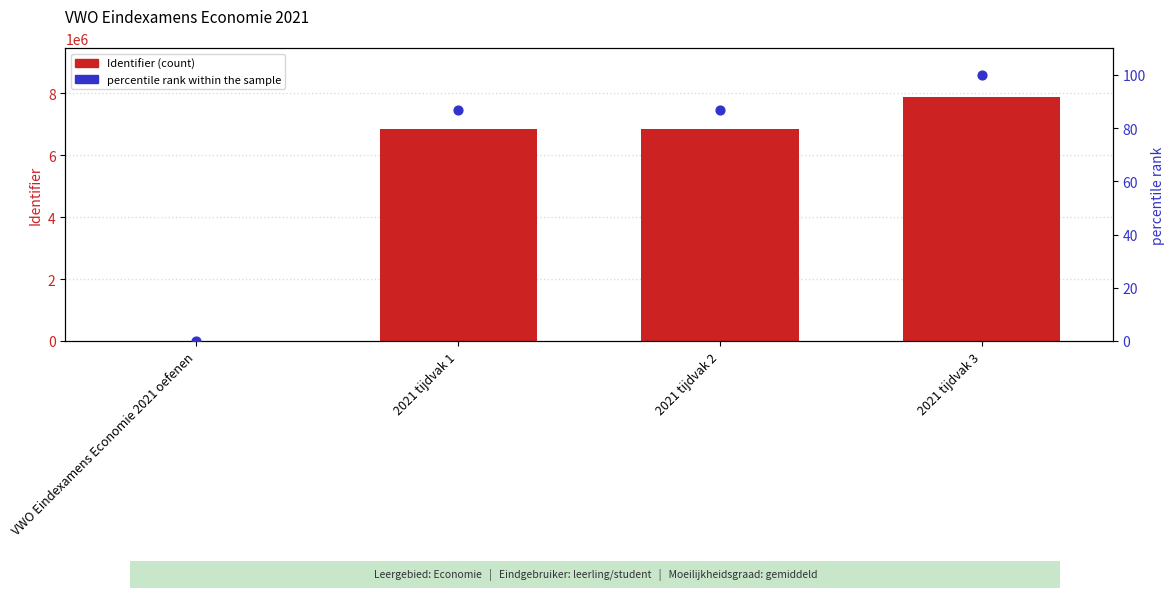

Which series reaches the minimum Y coordinate?

Identifier